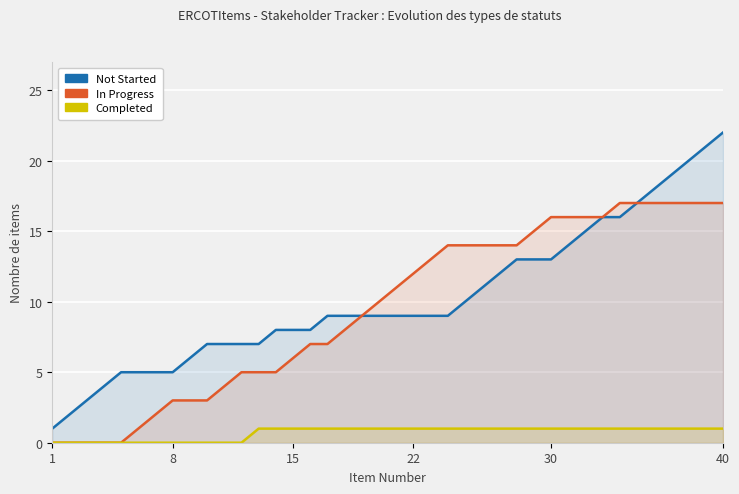

Which series has the largest total across all categories?

Not Started